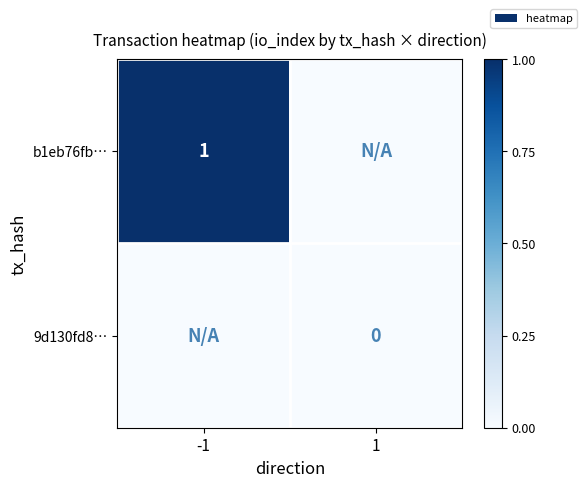

Is it true that b1eb76fb… equals 1.0 at -1?

True